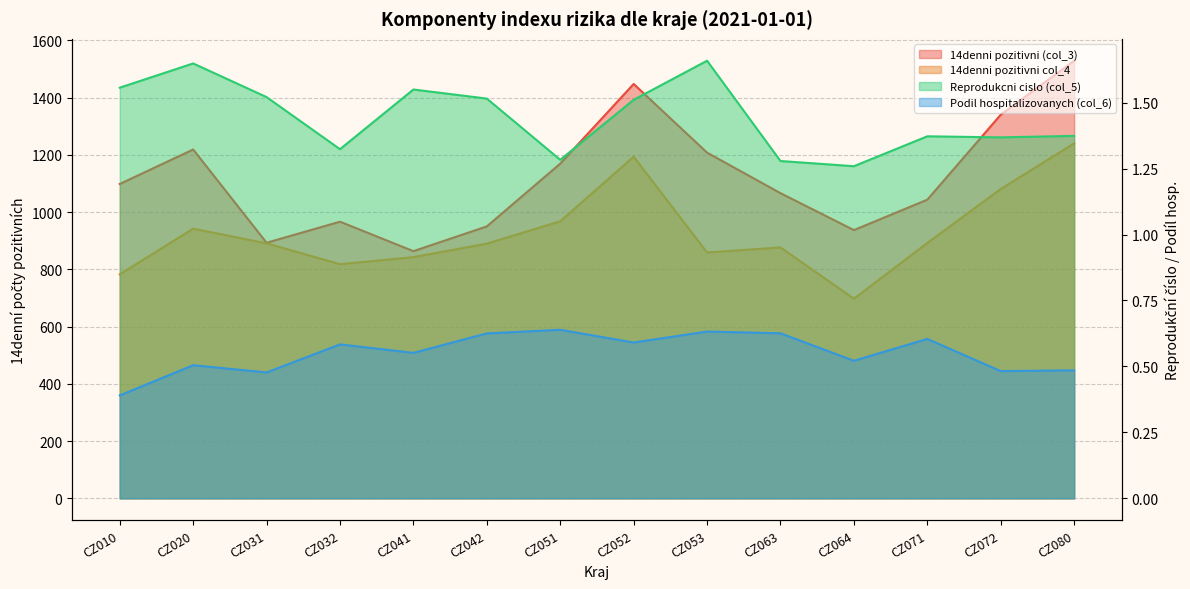

How many categories are shown in the chart?

14